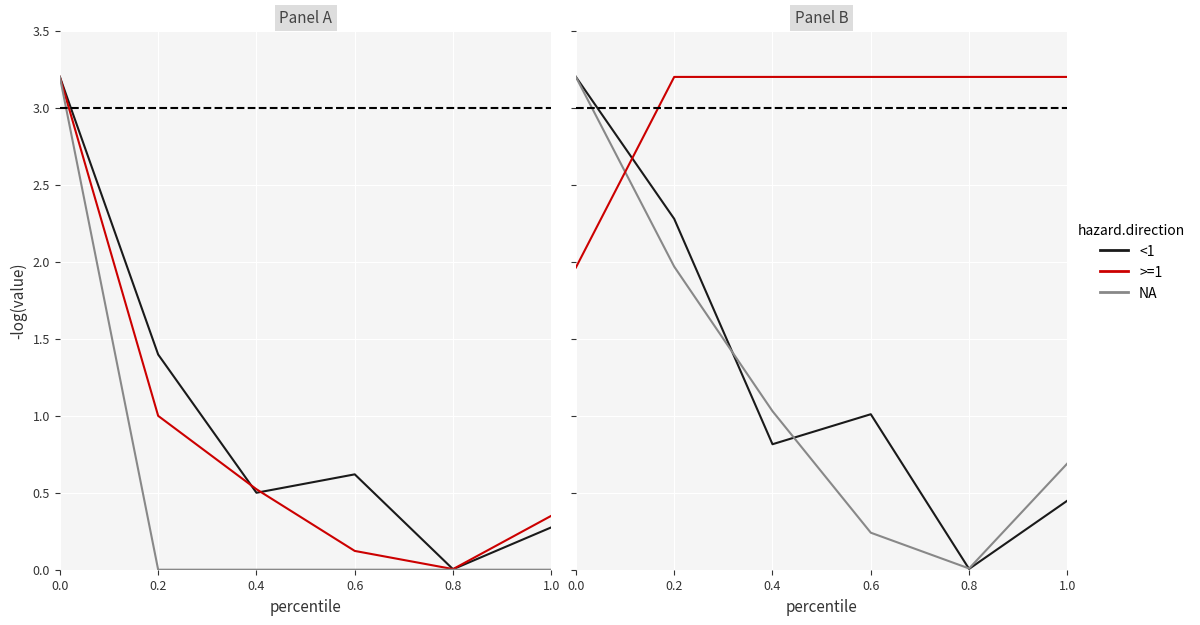

Between 0.0 and 0.4, which series saw the biggest shift?

поступлений целевого характера (утв)